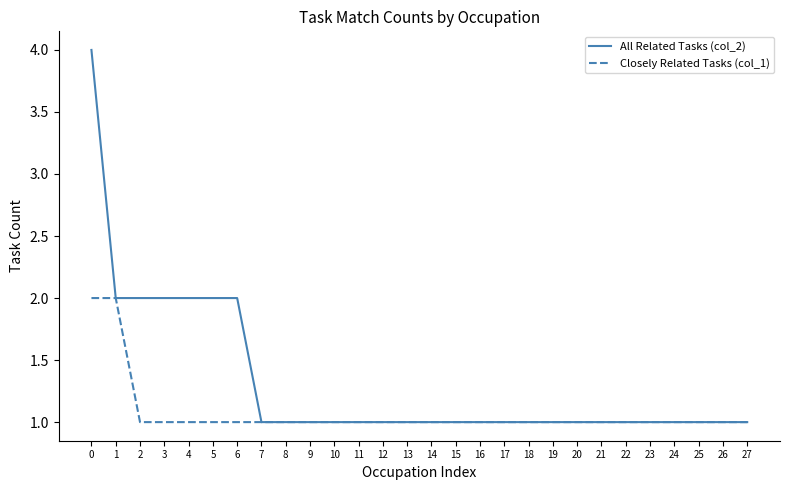

The value of Closely Related Tasks (col_1) at 25 is 0. True or false?

False